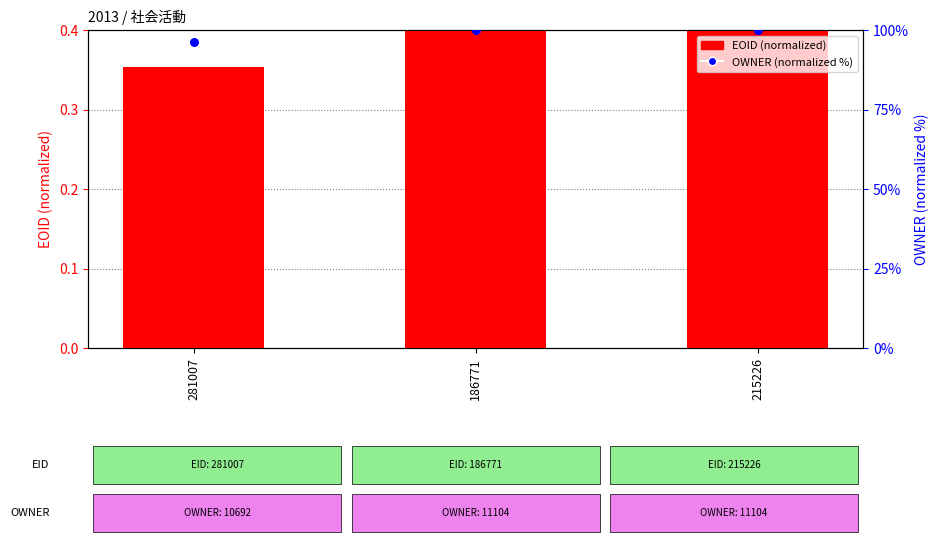

What are all the series names shown in the legend?

EOID (normalized), OWNER (normalized %)